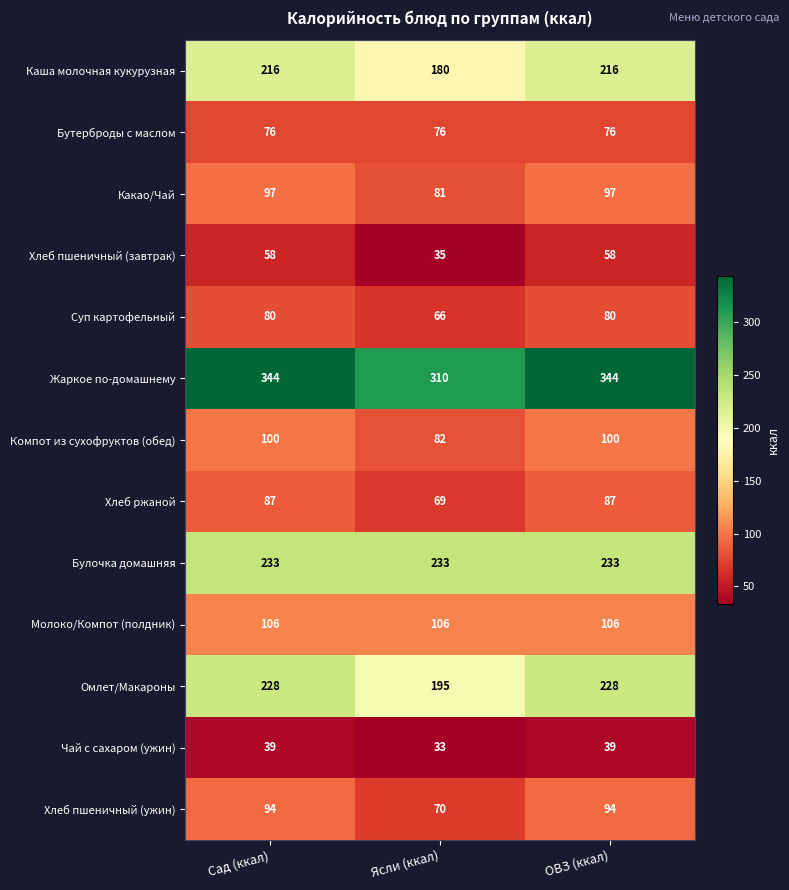

What is the sum of all Суп картофельный values?

226